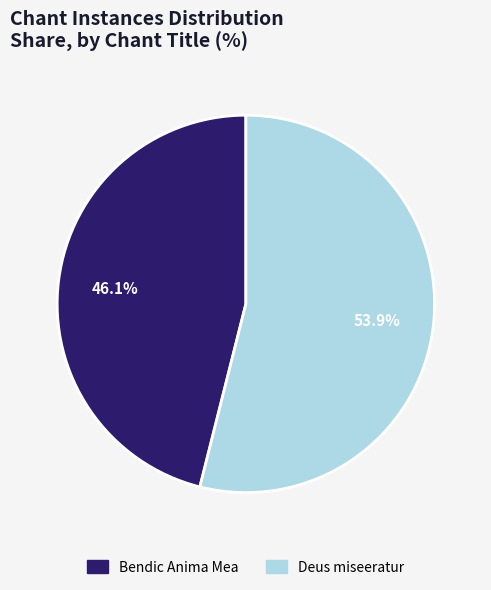

Is it true that Deus miseeratur is 54% of the pie?

True